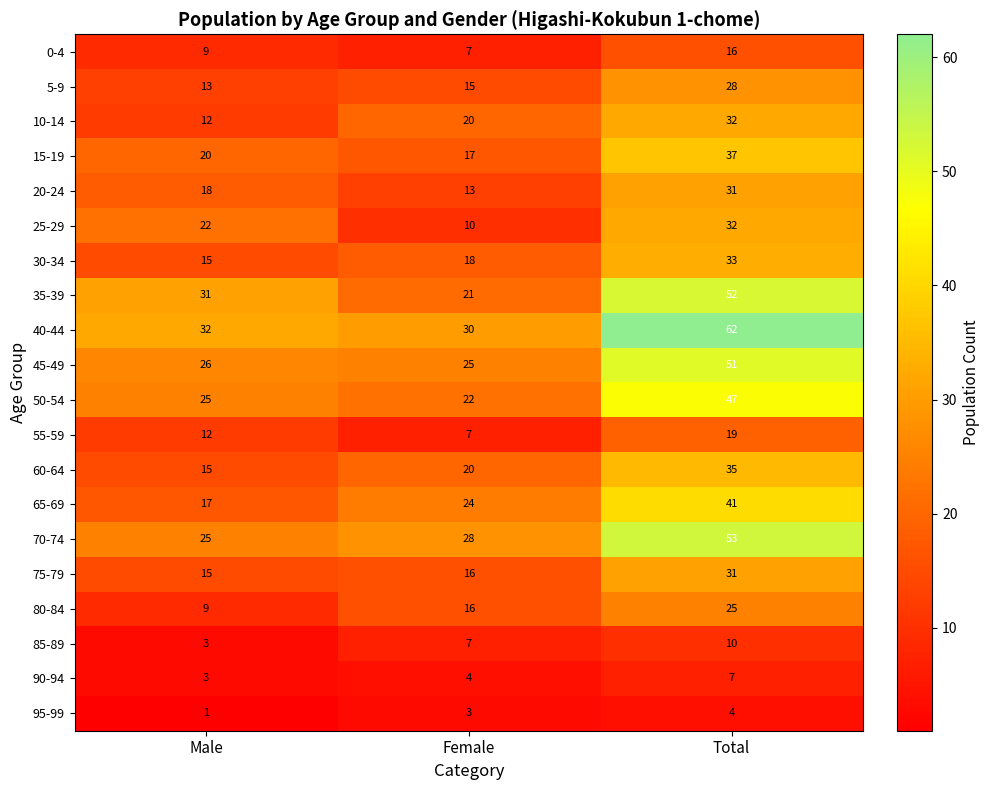

What is the difference between the maximum and minimum values in the 95-99 series?

3